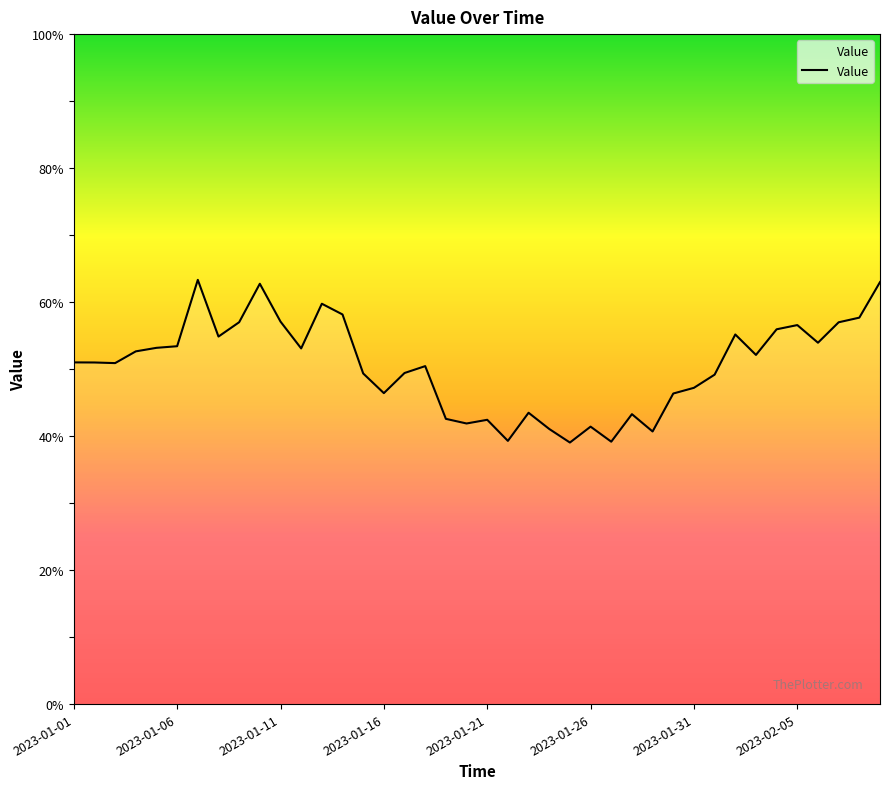

What is the label of the 11th point from the right?

2023-01-30